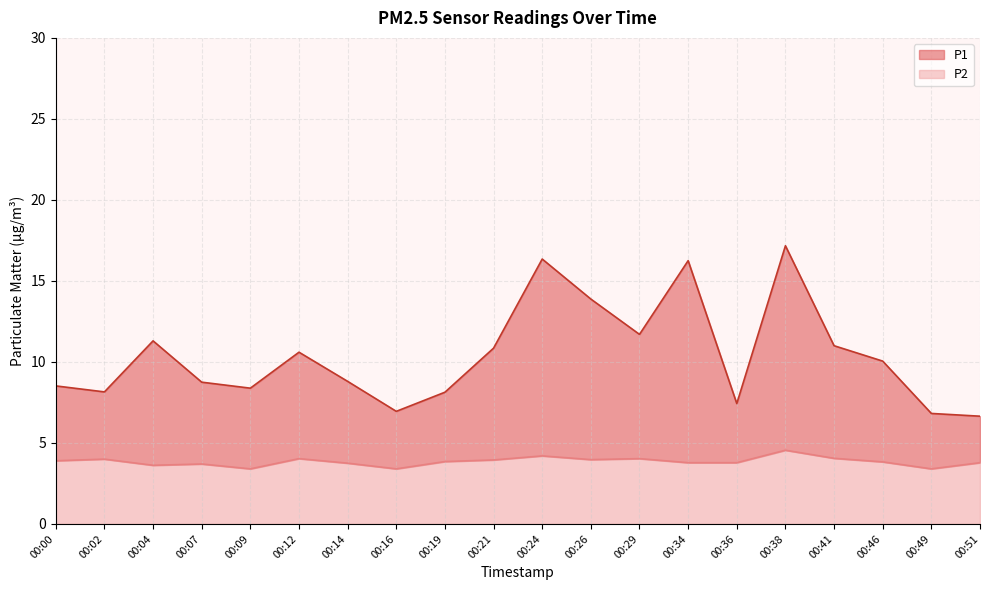

In P2, how many points are lower than both neighbors (excluding endpoints)?

5